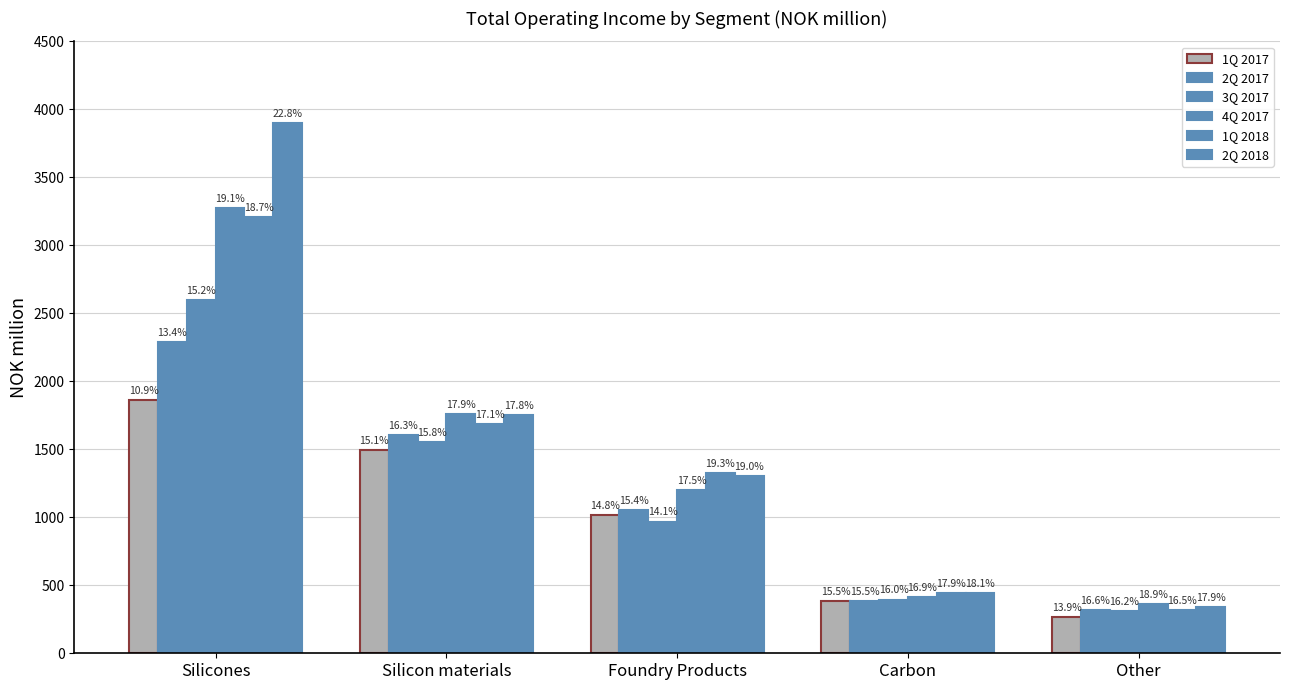

True or false: 4Q 2017 has a value of 3271.7 at Silicones.

True